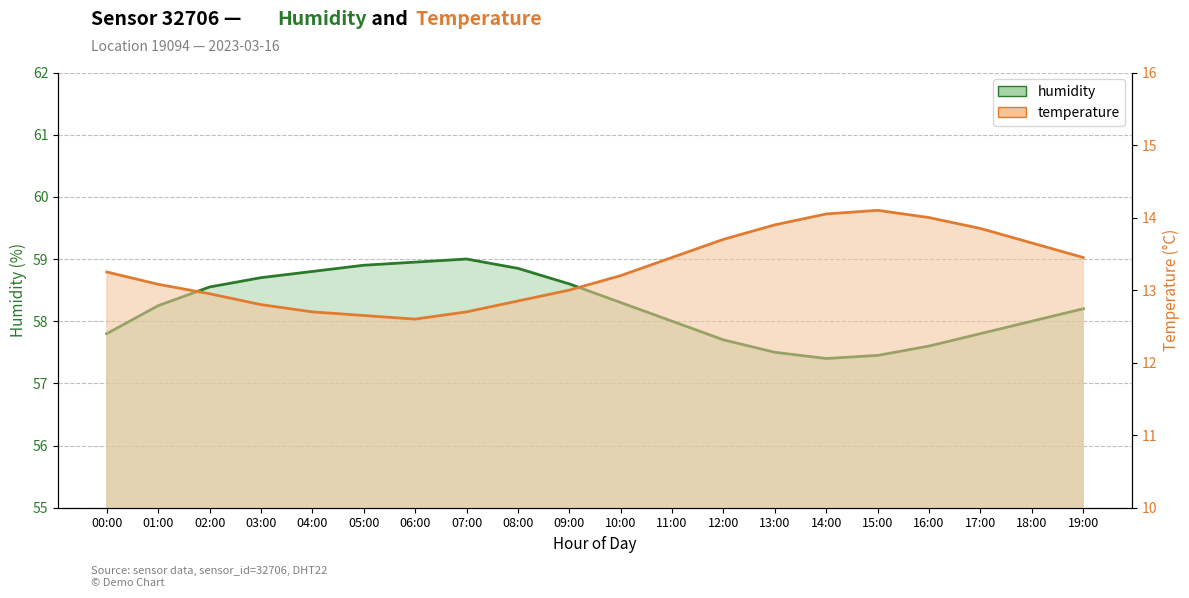

True or false: temperature line has a value of 5.6 at 19:00.

False